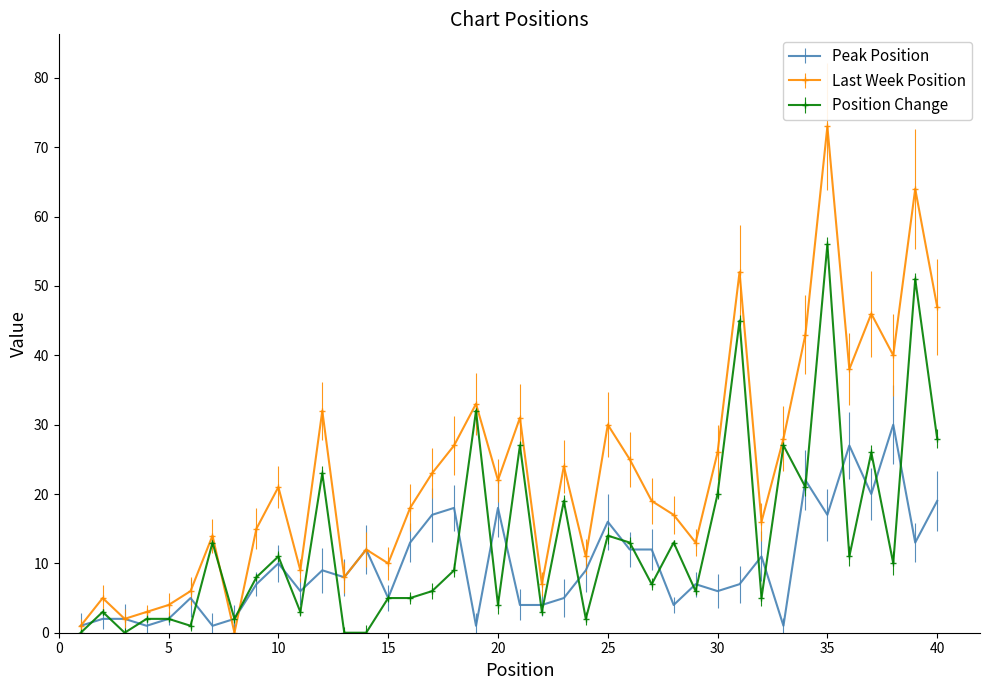

What is the maximum value for Last Week Position?

73